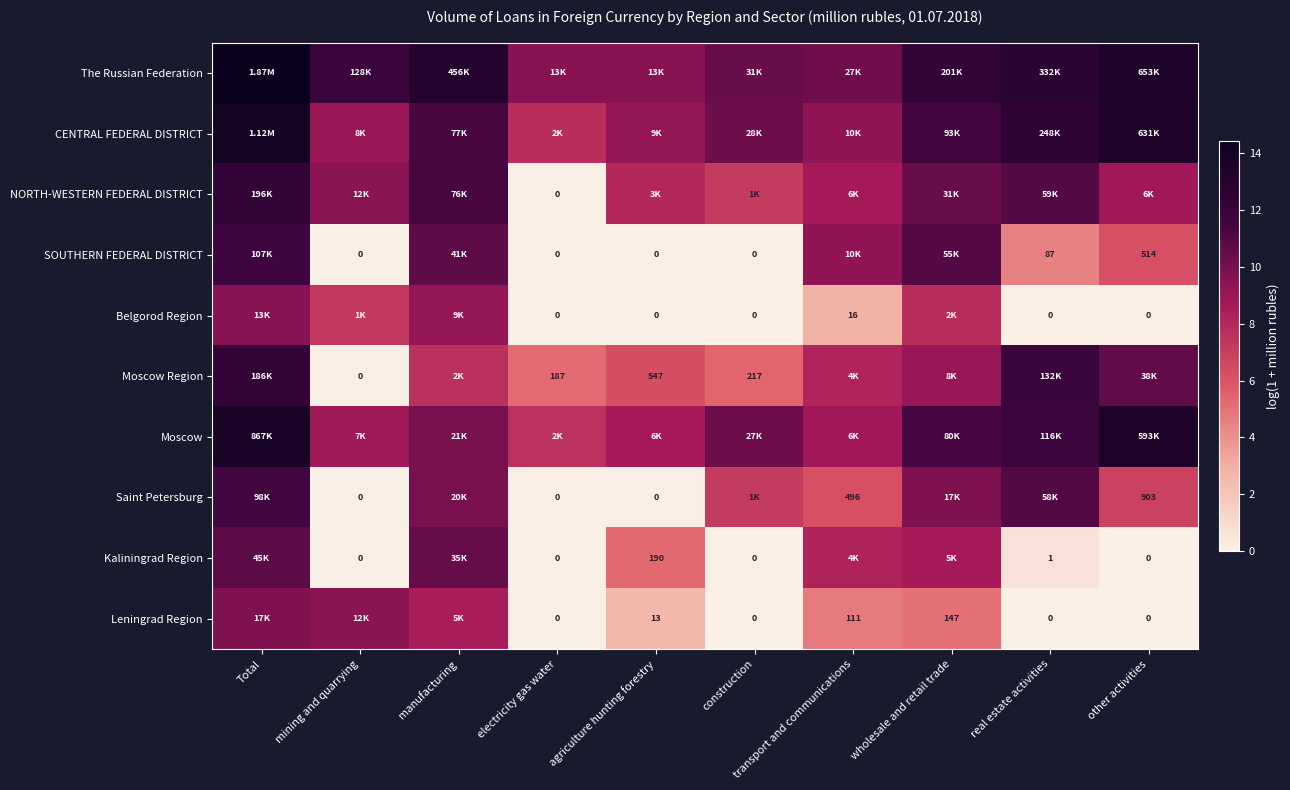

Read the Moscow Region value at construction.

5.4